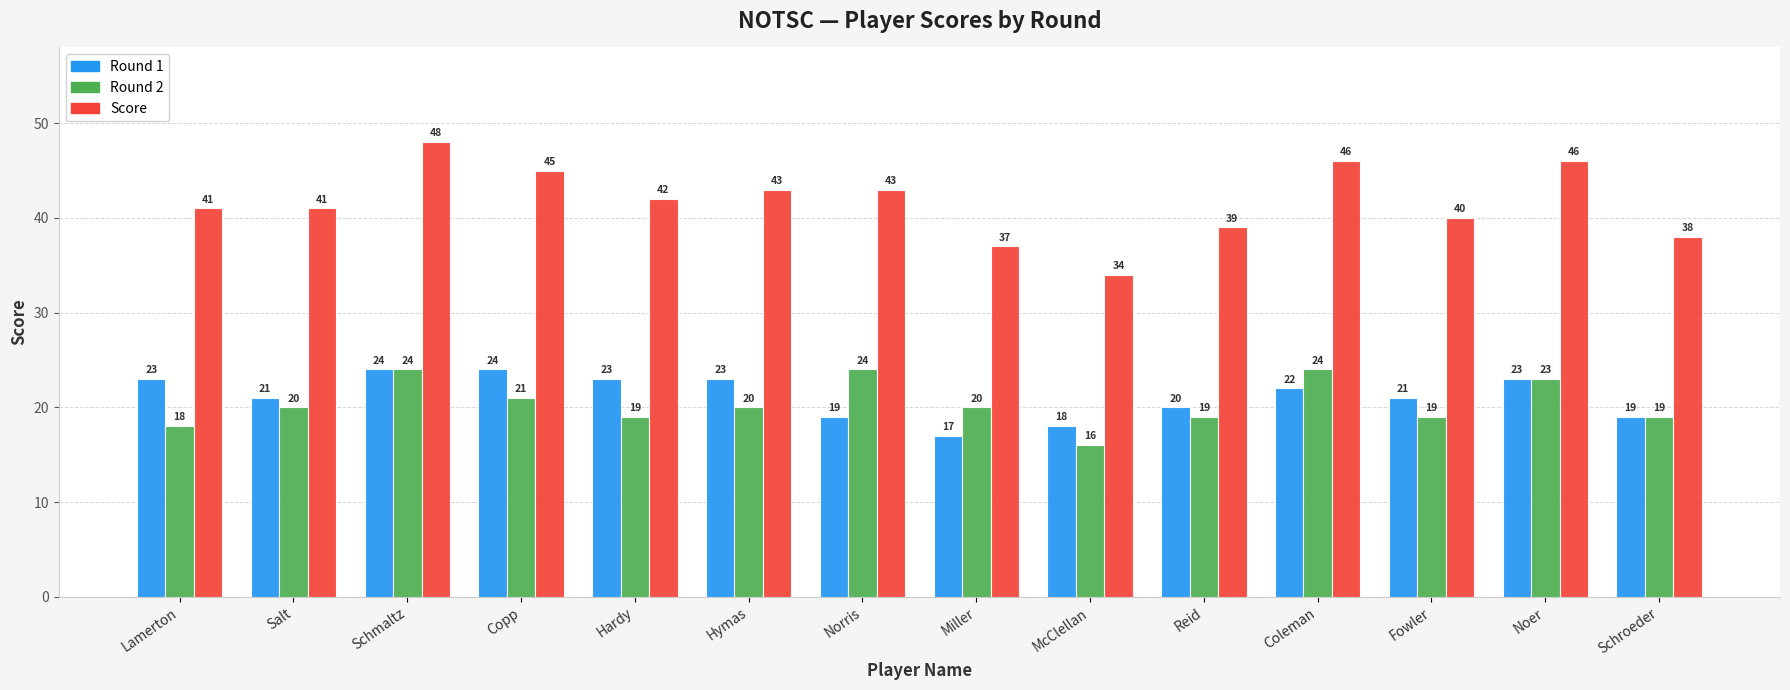

At which category does the chart reach its minimum across all series?

McClellan